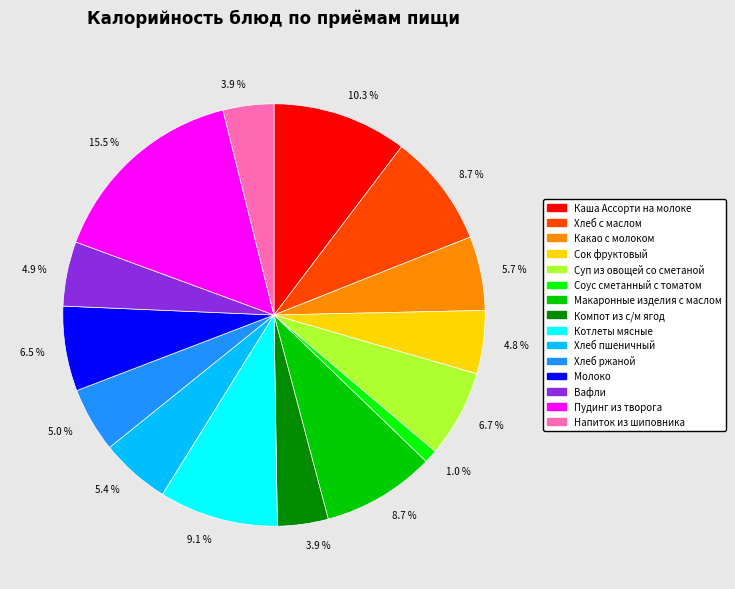

Is there a majority slice in this chart?

No